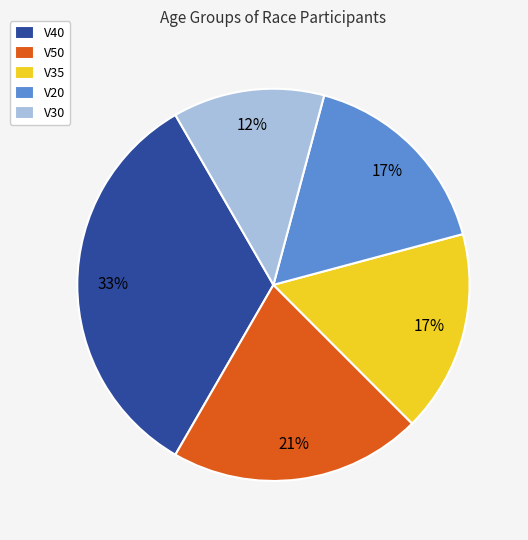

Is there a majority slice in this chart?

No